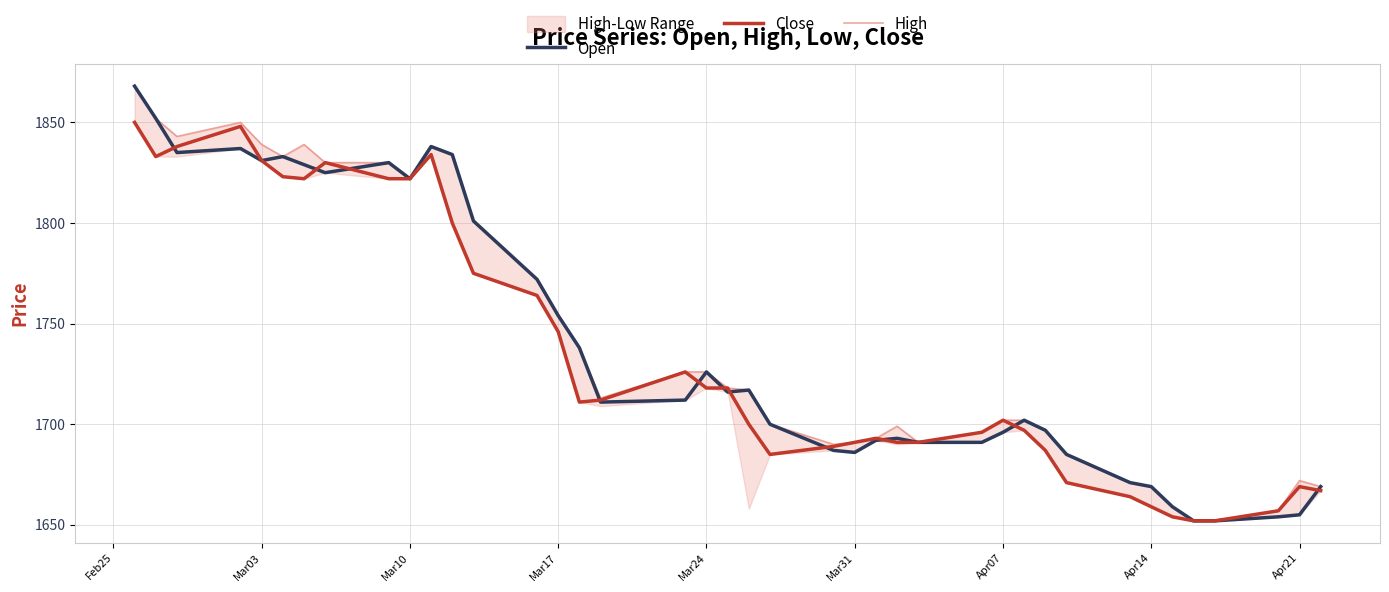

Reading left to right, list all the values displayed in this chart.

Open: 1868	1852	1835	1837	1831	1833	1829	1825	1830	1822	1838	1834	1801	1772	1754	1738	1711	1712	1726	1716	1717	1700	1687	1686	1692	1693	1691	1691	1696	1702	1697	1685	1671	1669	1659	1652	1652	1654	1655	1669
Close: 1850	1833	1838	1848	1831	1823	1822	1830	1822	1822	1834	1800	1775	1764	1746	1711	1712	1726	1718	1718	1700	1685	1689	1691	1693	1691	1691	1696	1702	1697	1687	1671	1664	1659	1654	1652	1652	1657	1669	1667
High: 1868	1852	1843	1850	1839	1833	1839	1830	1830	1822	1838	1834	1801	1772	1754	1738	1713	1726	1726	1718	1717	1700	1690	1691	1693	1699	1691	1696	1702	1702	1697	1685	1671	1669	1659	1652	1652	1657	1672	1669